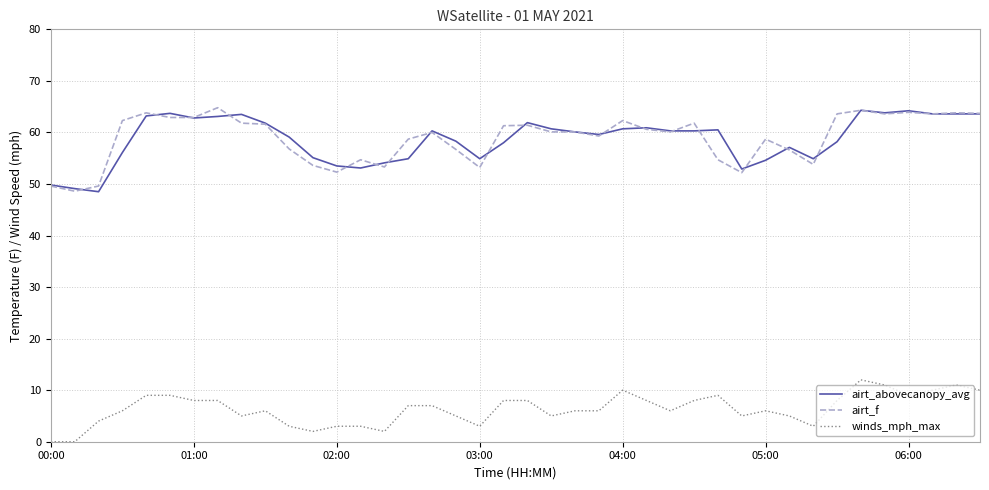

What is the lowest value of the airt_f series?

48.6